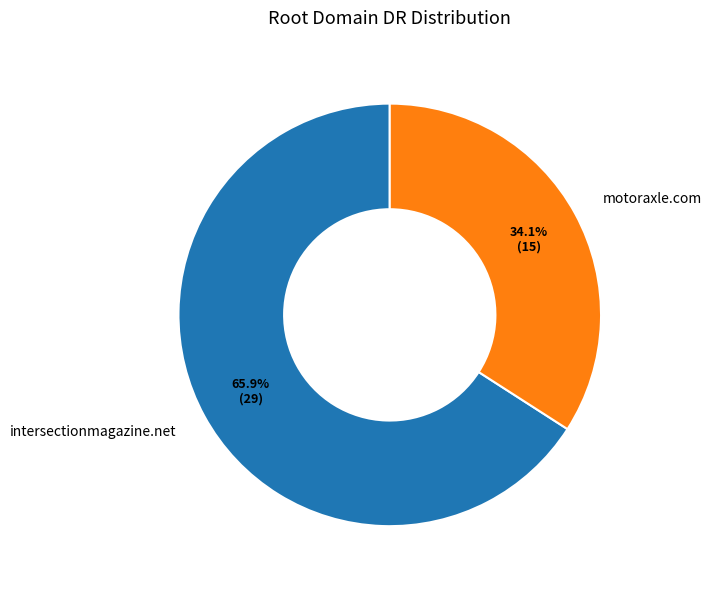

Which category has the biggest portion of the pie?

intersectionmagazine.net